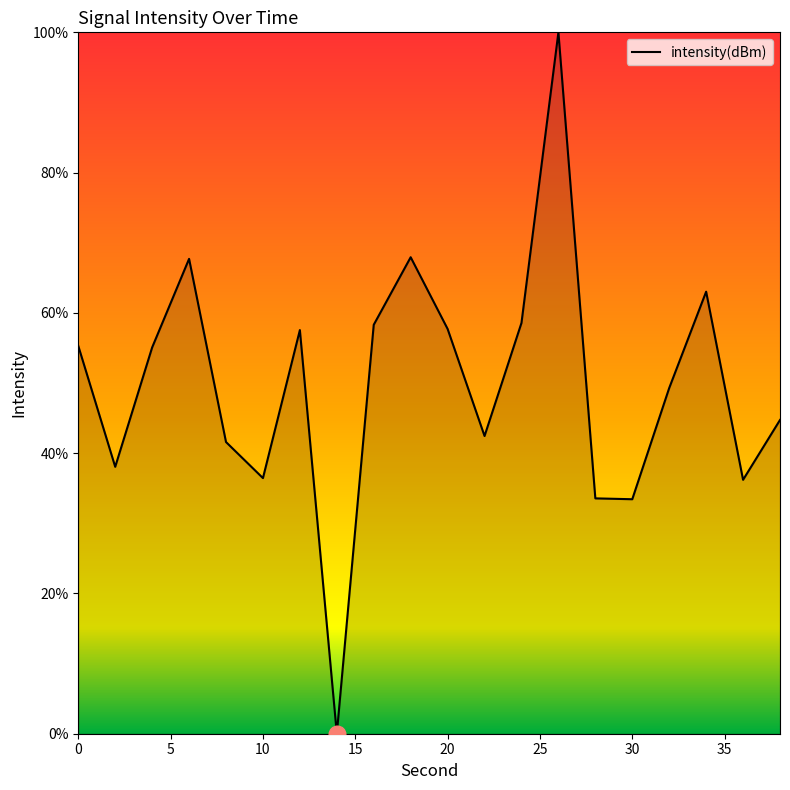

What is the difference between the maximum and minimum values?

100.0